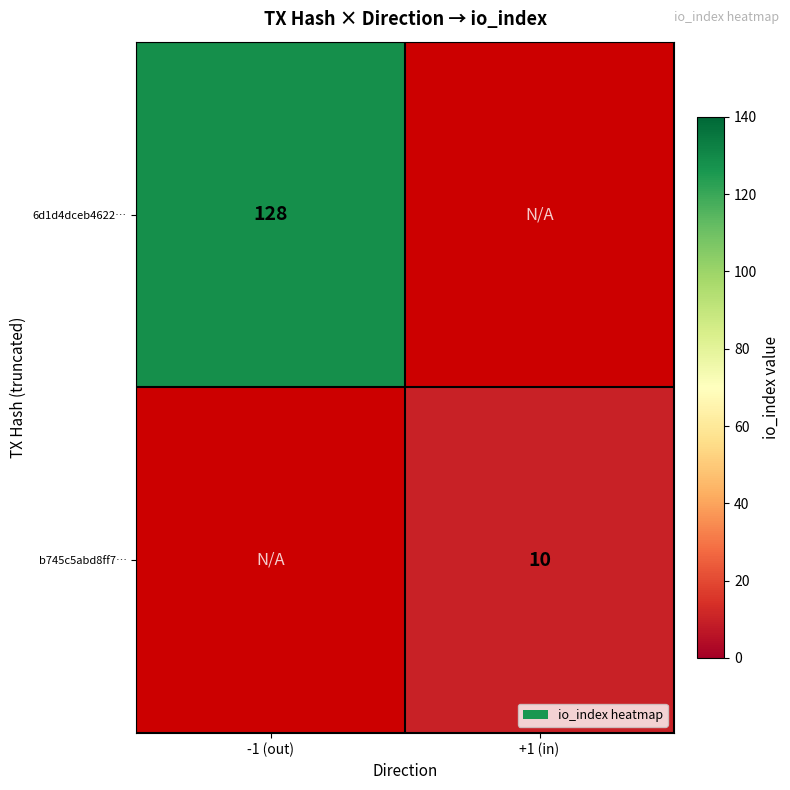

True or false: b745c5abd8ff7… has a value of 10 at +1 (in).

True